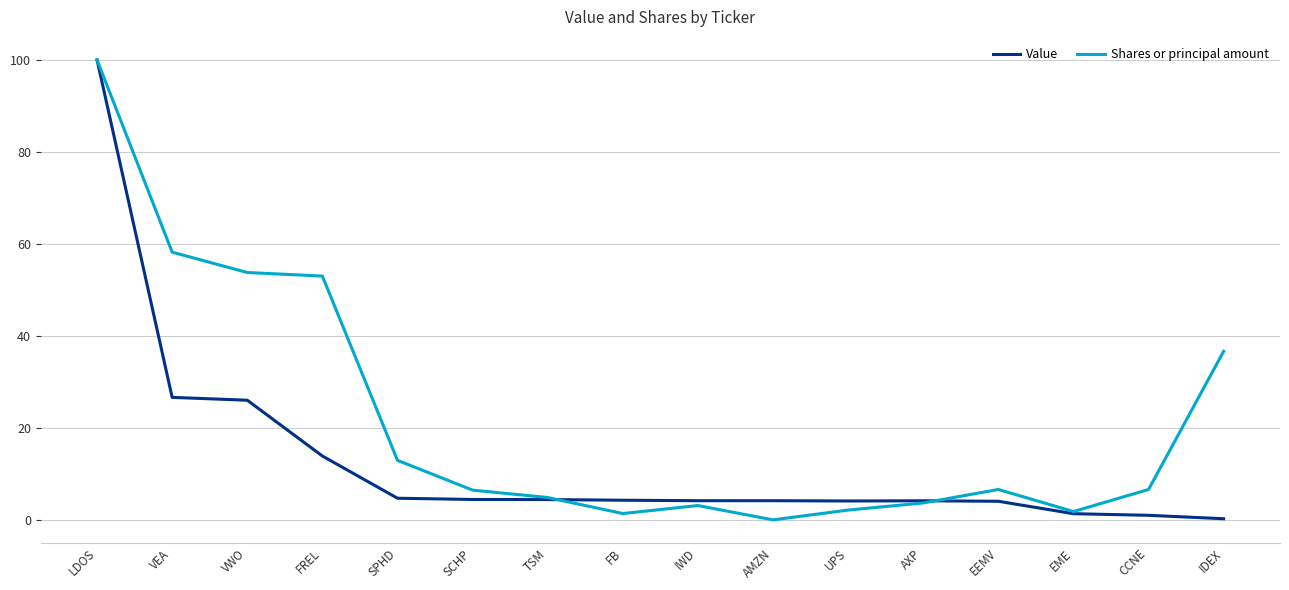

What are all the series names shown in the legend?

Value, Shares or principal amount